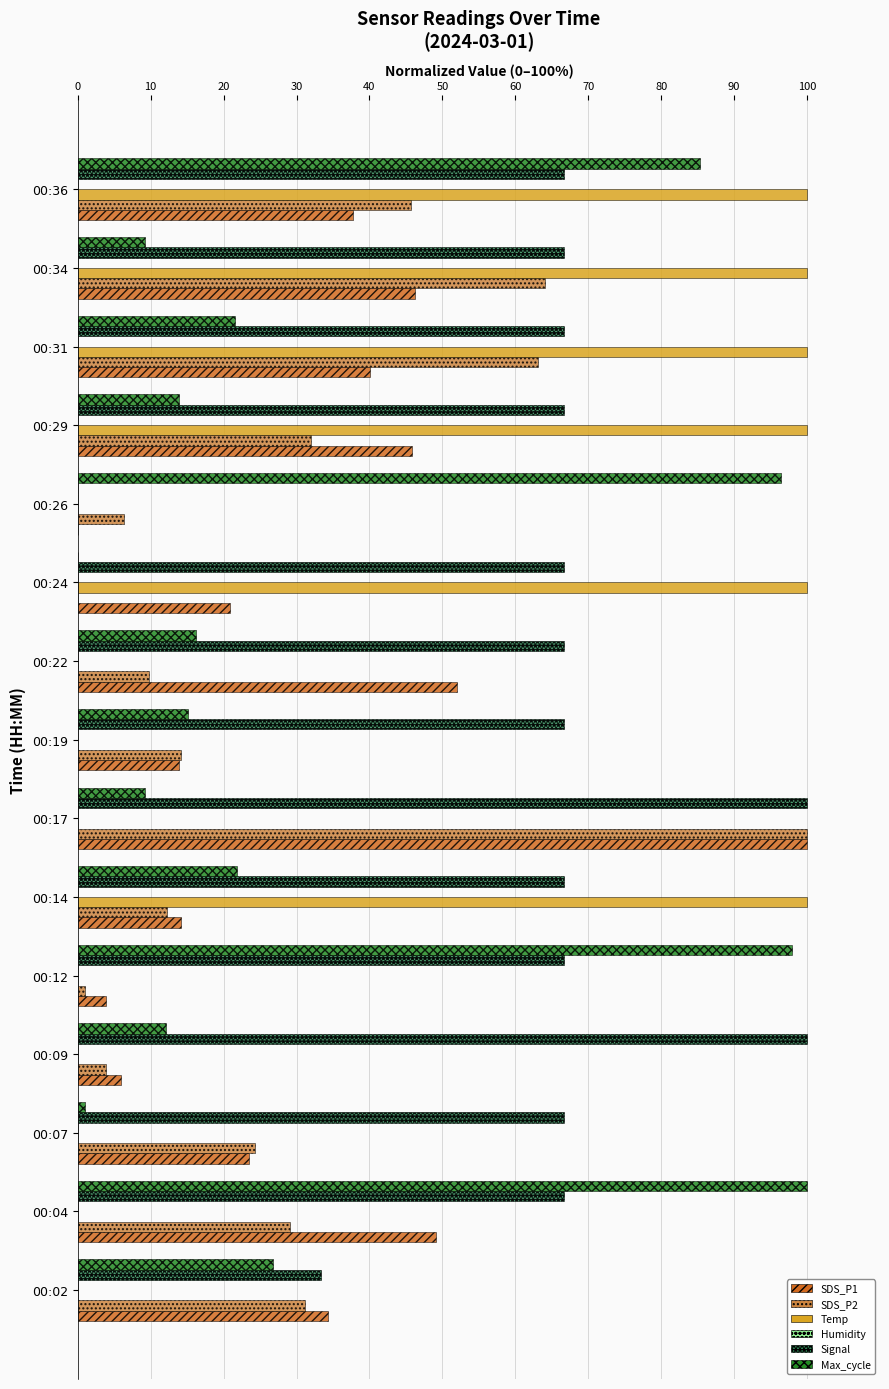

What is the sum of all SDS_P1 values?

487.6